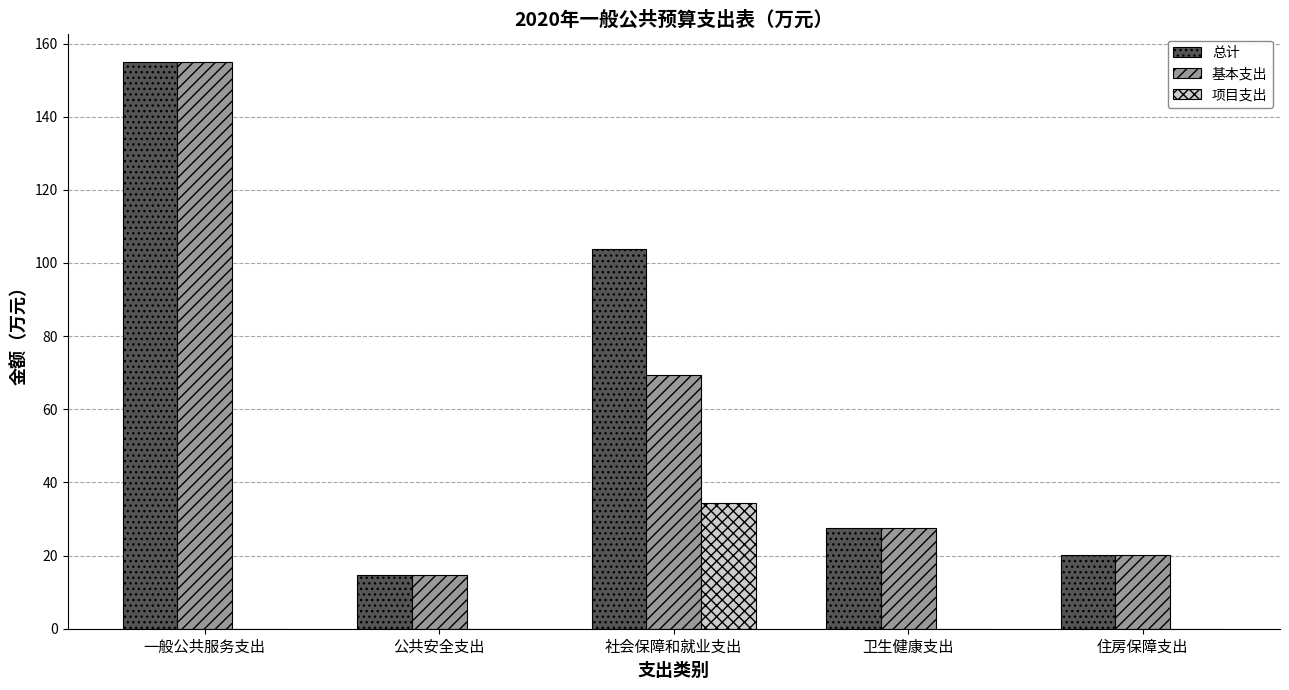

True or false: 基本支出 has a value of 20.9 at 公共安全支出.

False